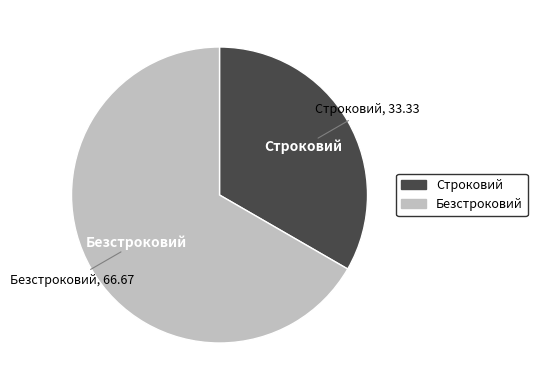

Does any single category account for the majority?

Yes